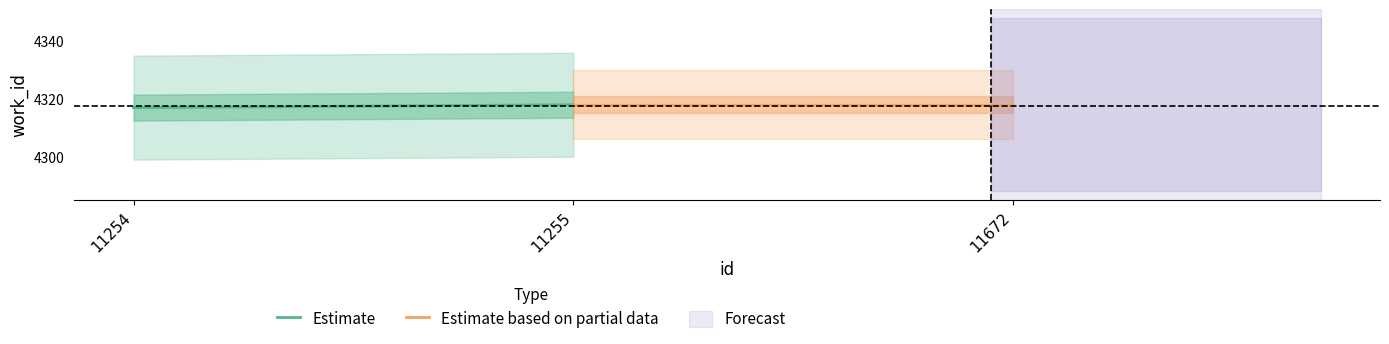

At which category is the sum across all series the highest?

11255